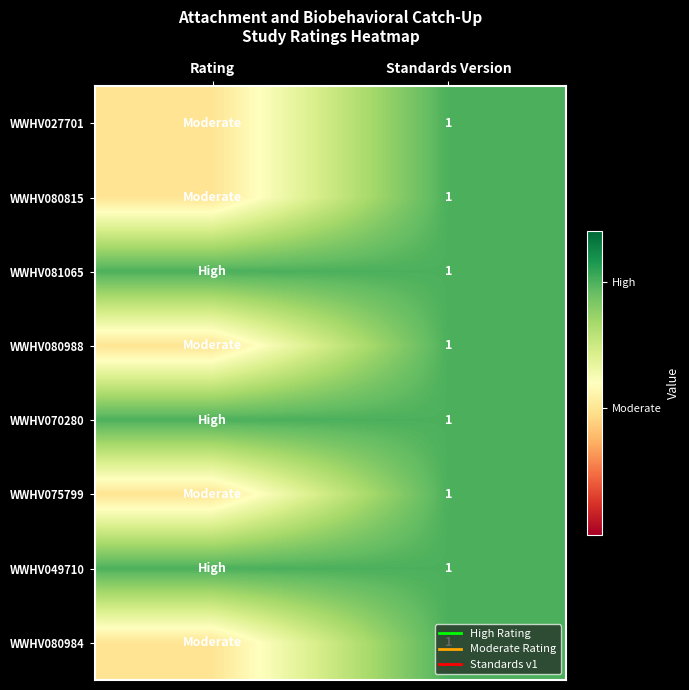

Which category has the highest value across all series?

Standards Version